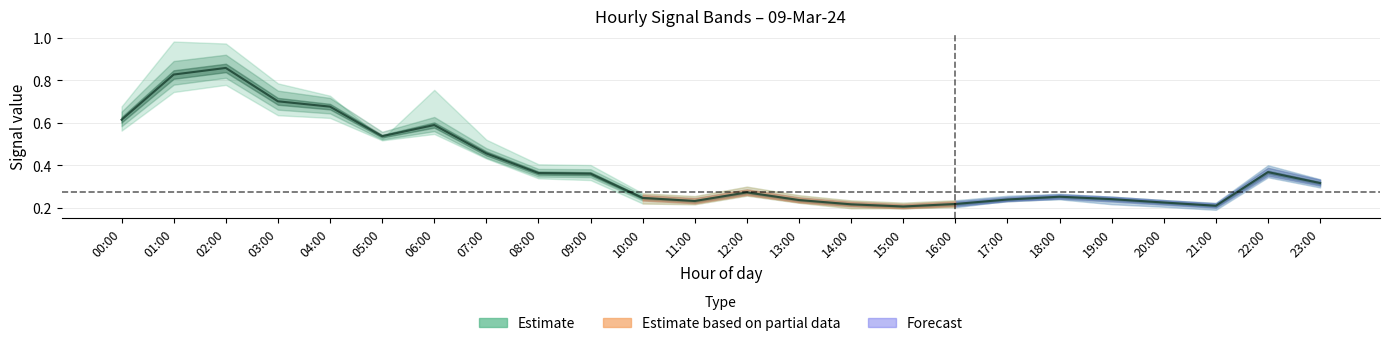

What is the difference between the values at 06:00 and 12:00?

0.3